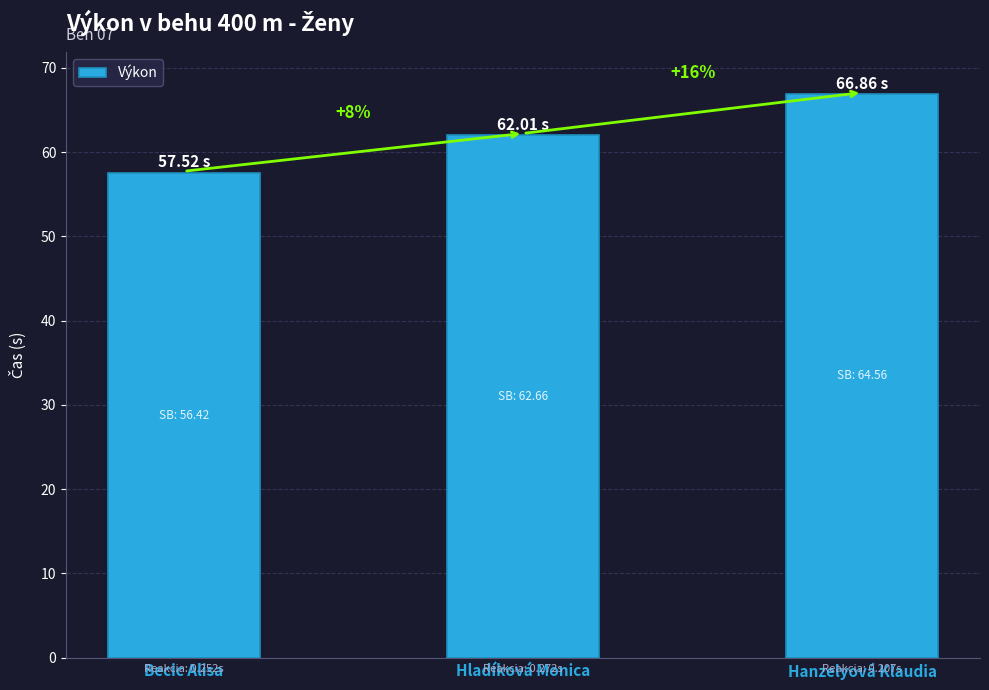

Reading left to right, what are all the values shown in this chart?

Becic Alisa=57.5	Hladíková Monica=62.0	Hanzelyová Klaudia=66.9